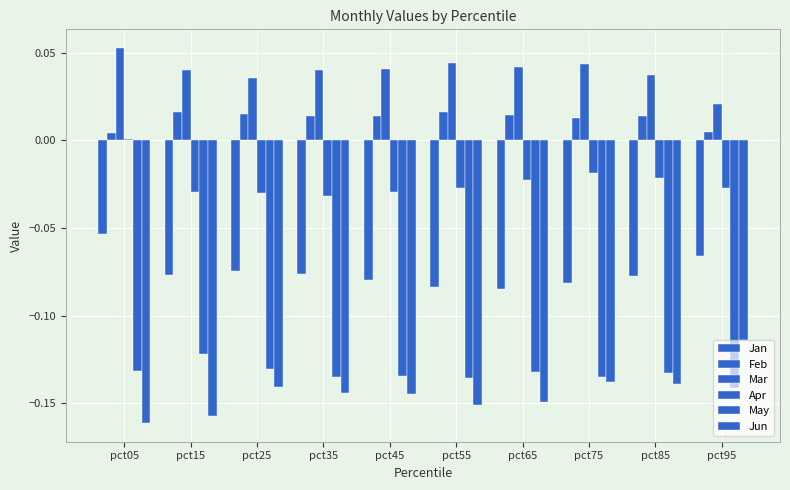

The Jan series shows -0.1 at pct45. True or false?

True